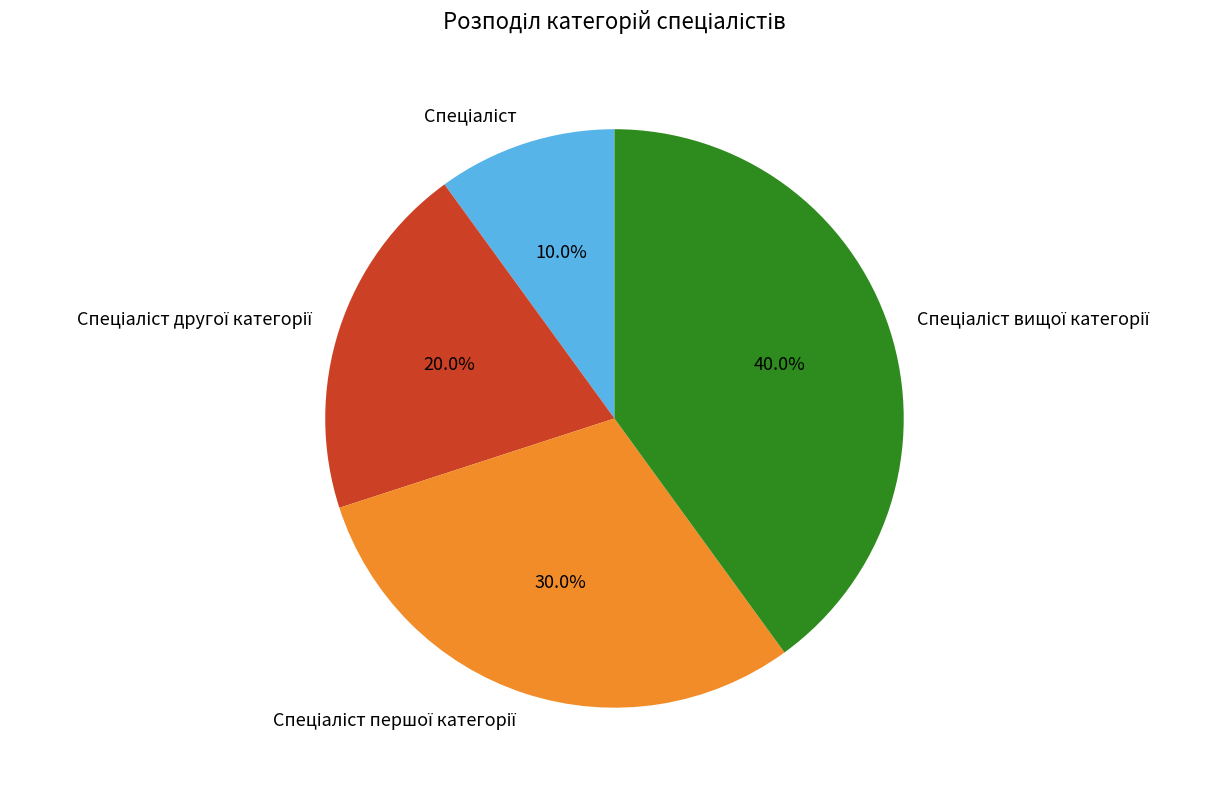

Is there any slice that represents more than half of the pie?

No